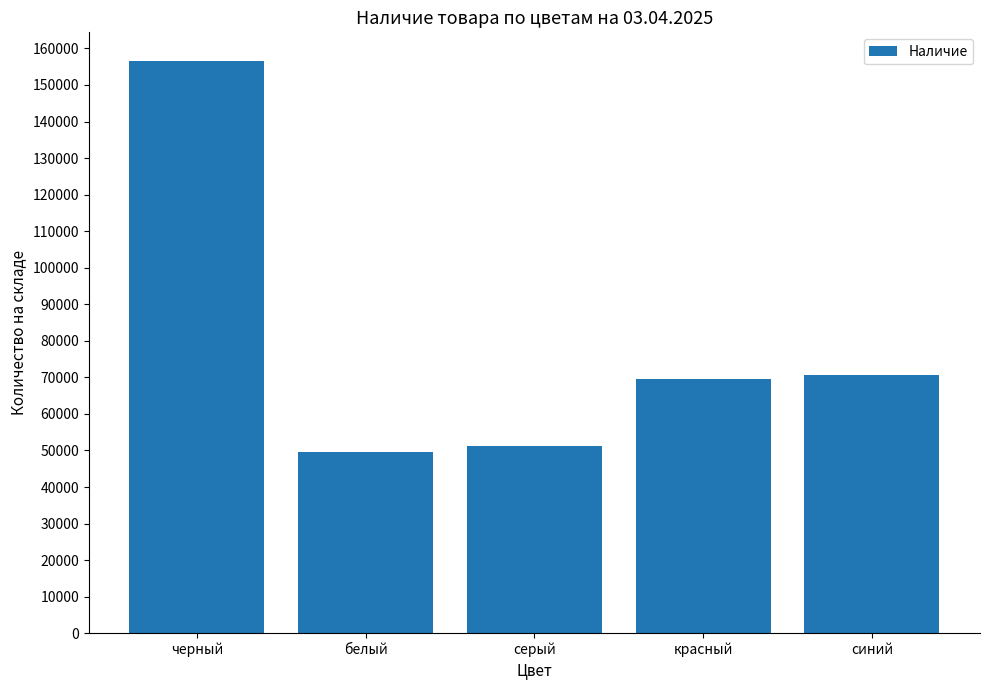

What is the average value?

79577